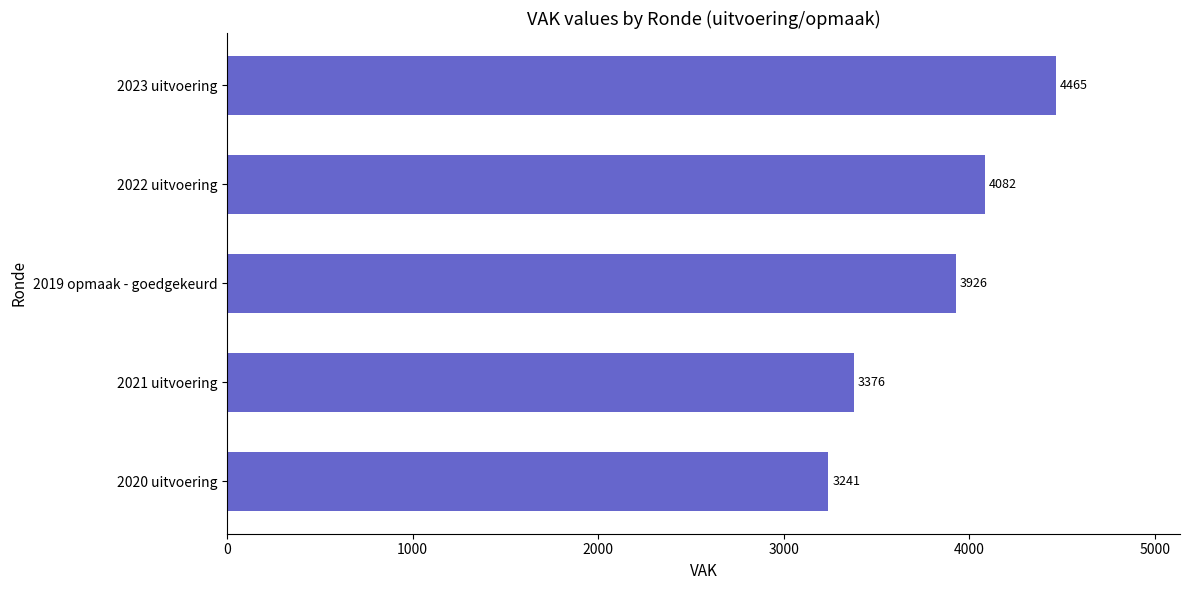

Reading top to bottom, extract all data points from this chart.

4465	4082	3926	3376	3241